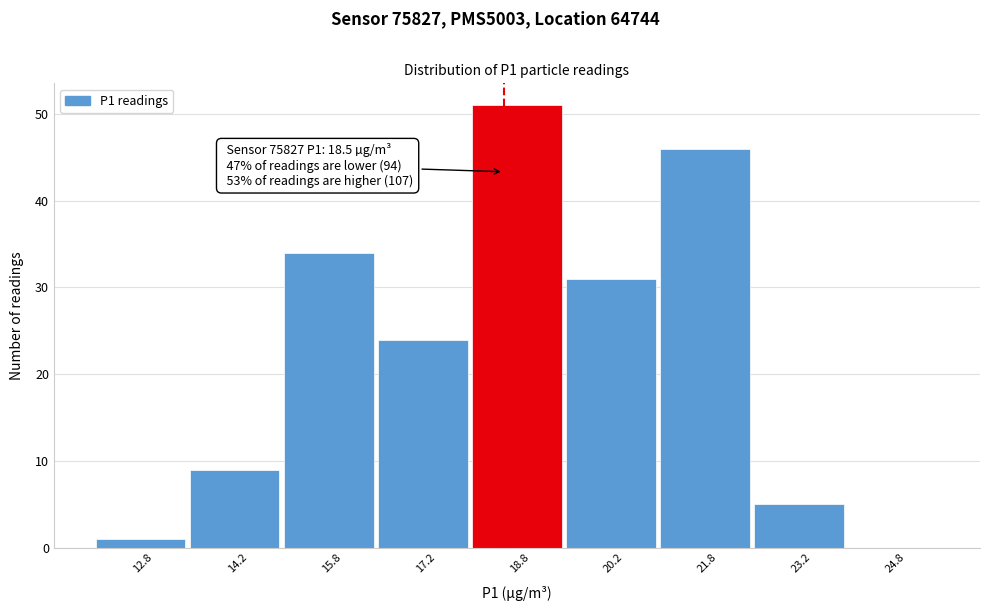

Over which range of the x-axis is the bar tallest?

18.0 to 19.5